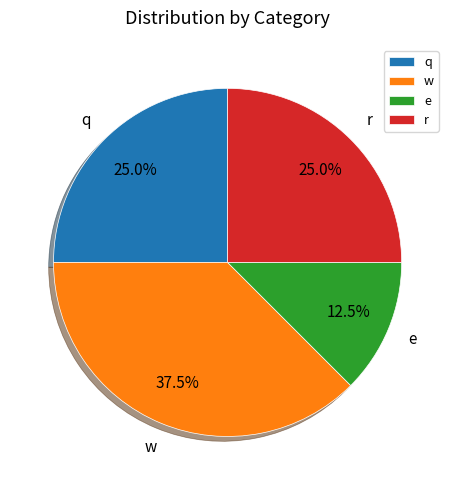

Which category has the biggest portion of the pie?

w